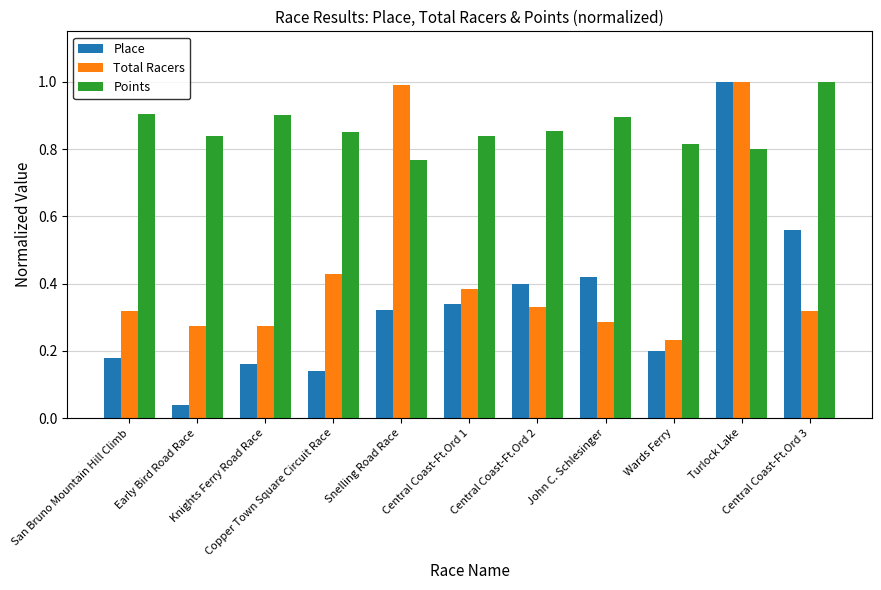

Rank the series at Central Coast-Ft.Ord 3 from highest to lowest value.

Points, Place, Total Racers